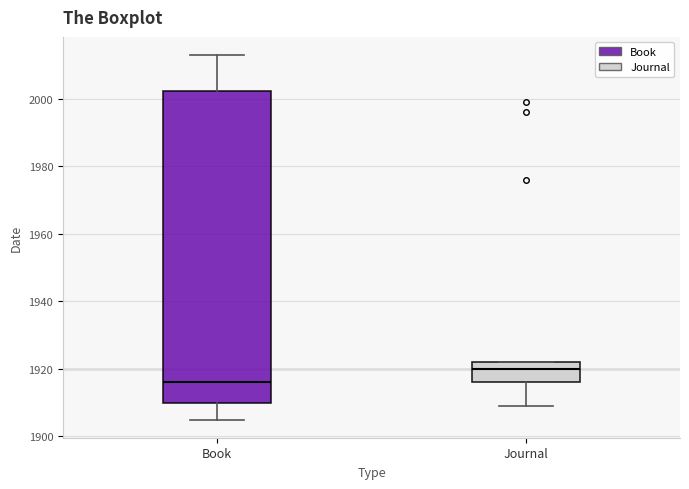

Reading left to right, transcribe this box plot: for each box, give where its median line is, the range the box spans, and where its two whiskers end, as read against the y-axis. The values are not printed on the chart, so give them approximately, as read against the axis.

Book: median 1916, box 1910 to 2002, whiskers 1906 to 2014
Journal: median 1920, box 1916 to 1922, whiskers 1910 to 1922